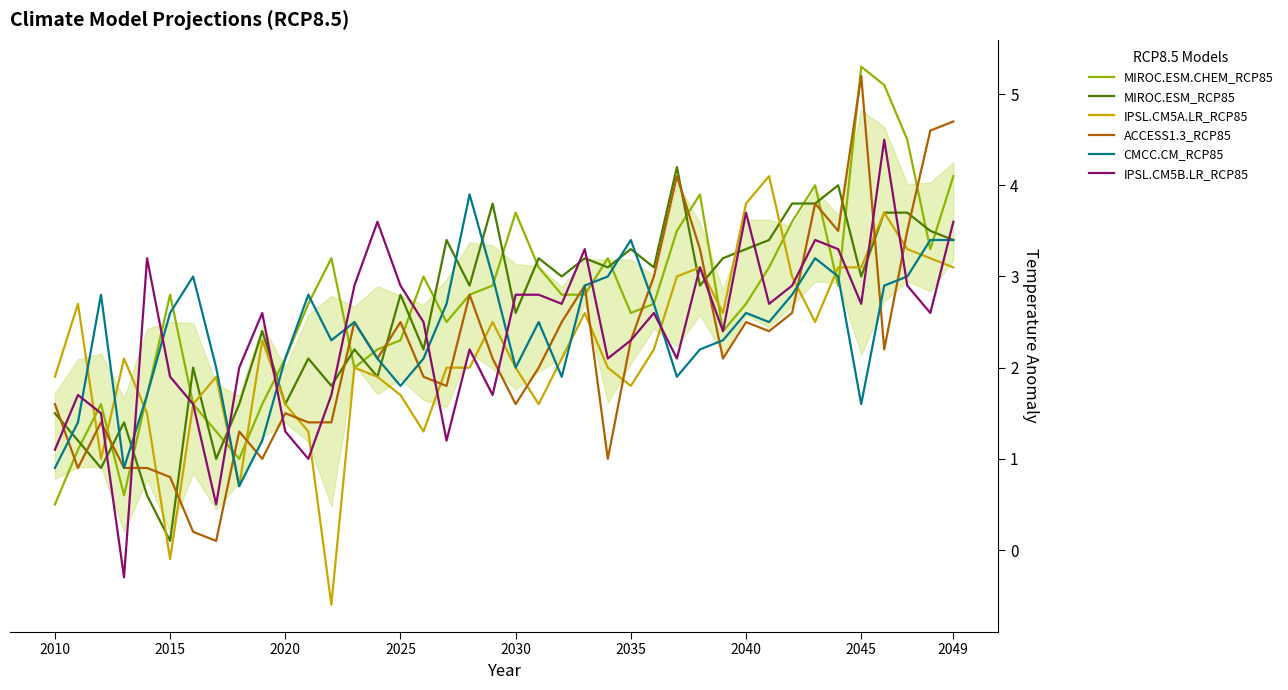

What is the highest value of the ACCESS1.3_RCP85 series?

5.2